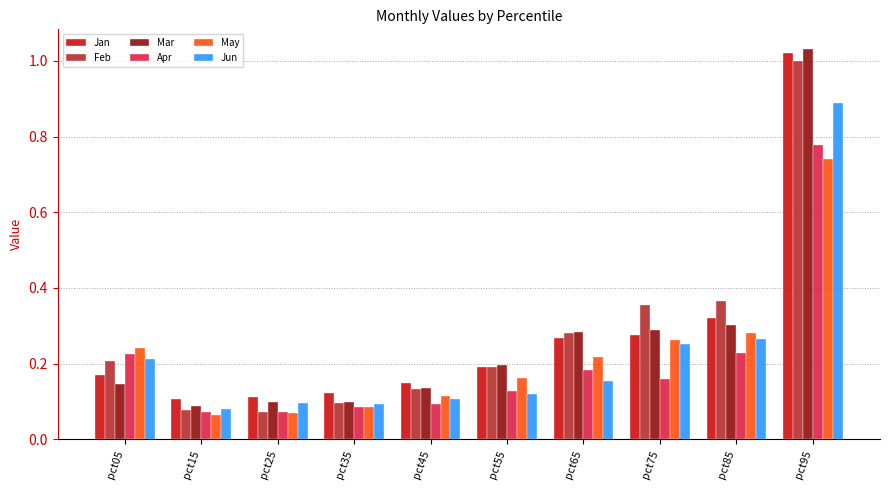

The May series shows 0.2 at pct55. True or false?

True